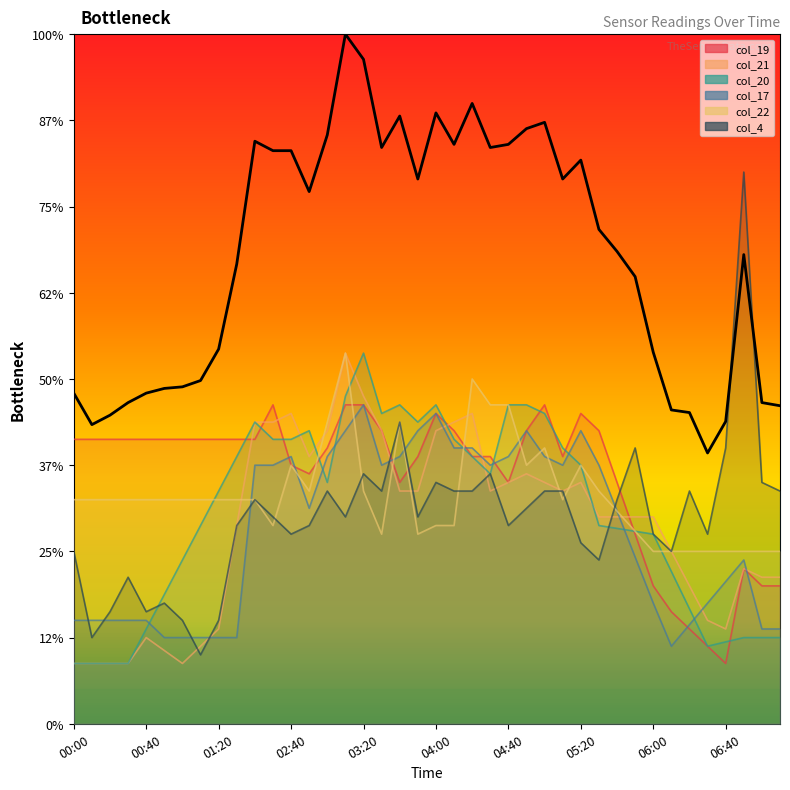

Count the number of categories in the chart.

40